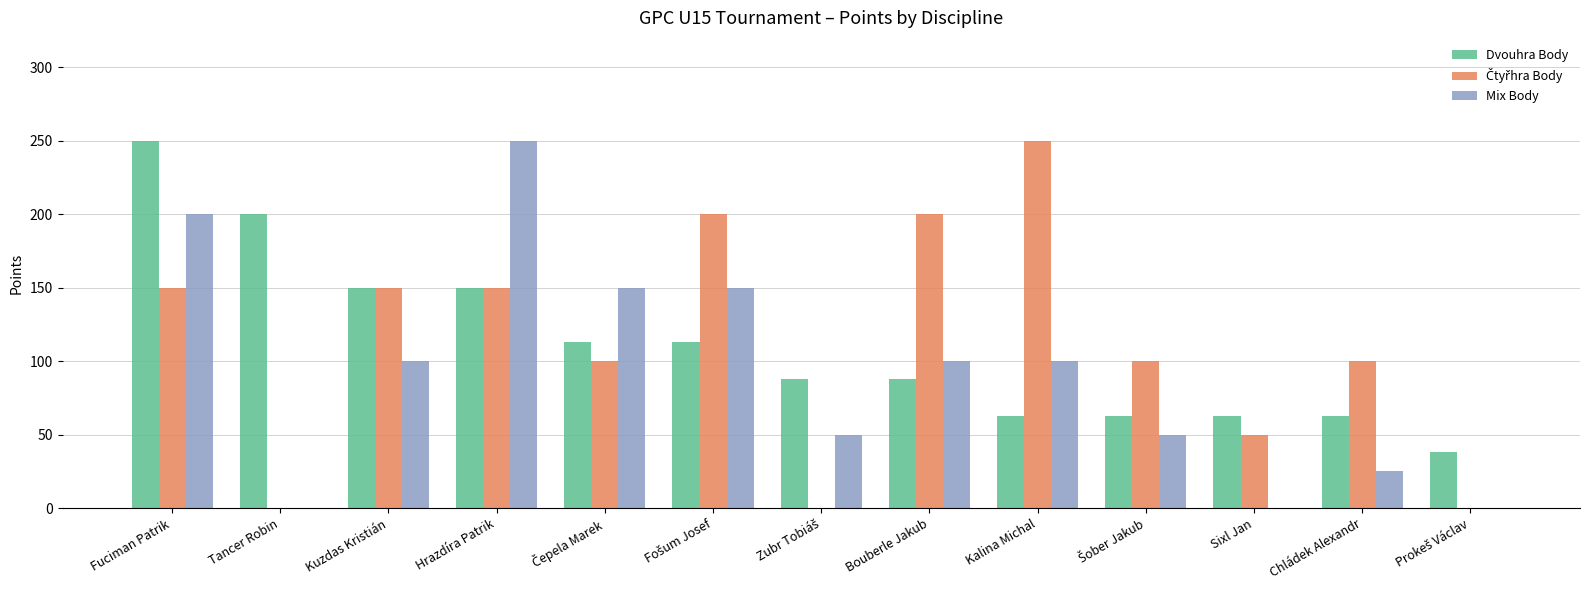

Is the value of Dvouhra Body at Kalina Michal greater than the value of Mix Body at Kalina Michal?

No